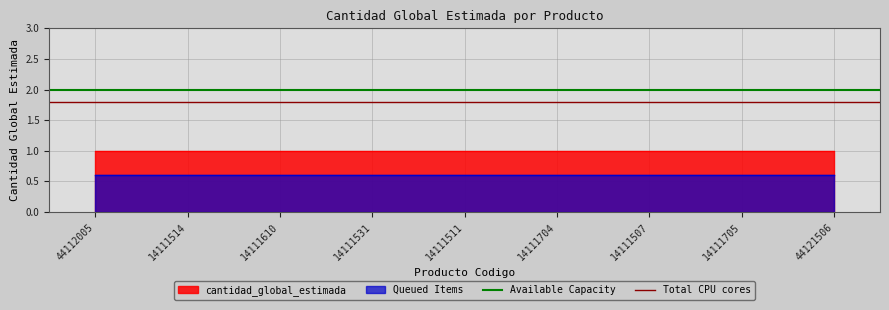

Between 44112005 and 14111514, which series saw the biggest shift?

Available Capacity